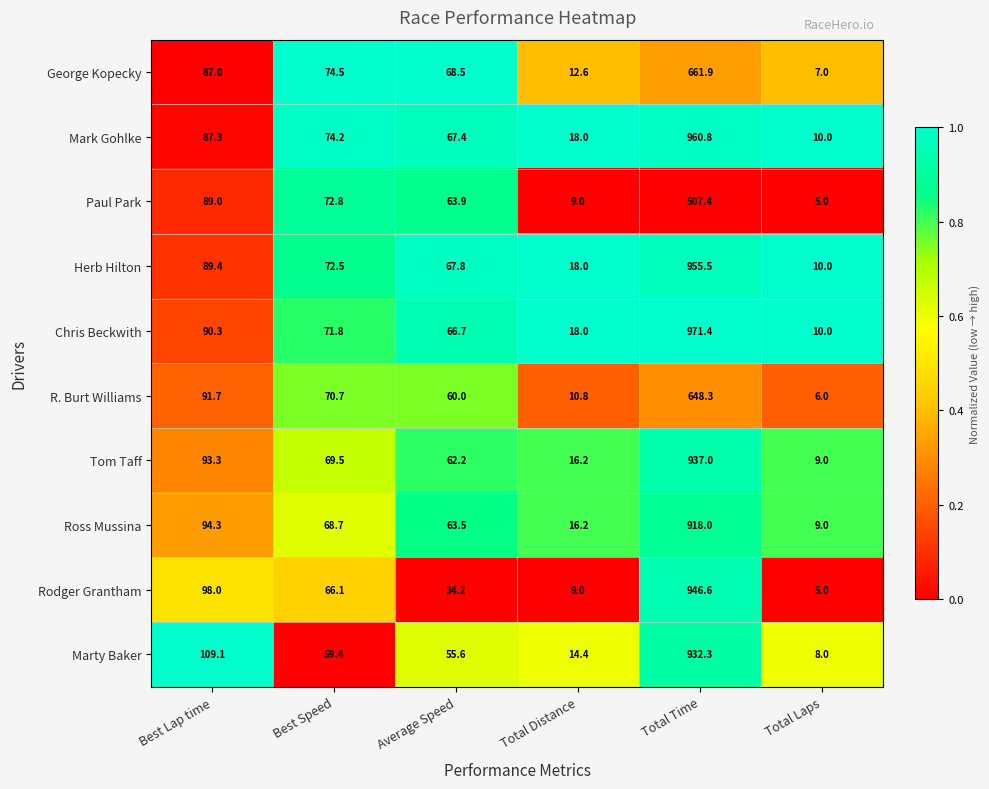

How many data points does each series have?

6